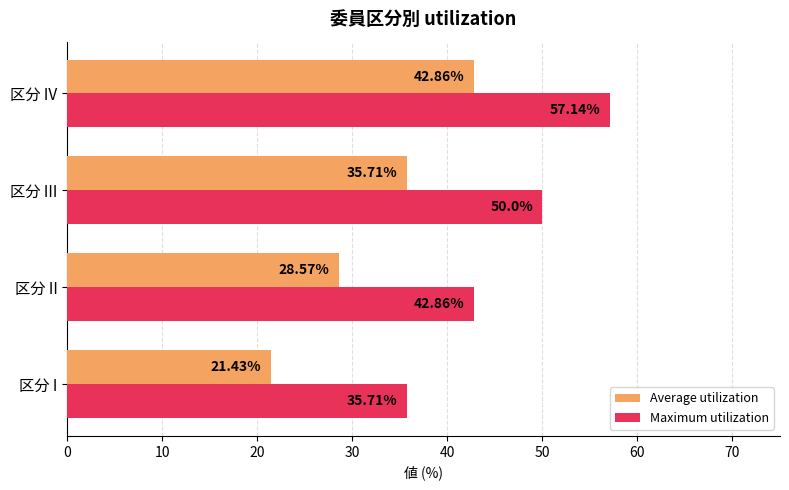

What is the difference between the maximum and second lowest values in the Maximum utilization series?

14.3